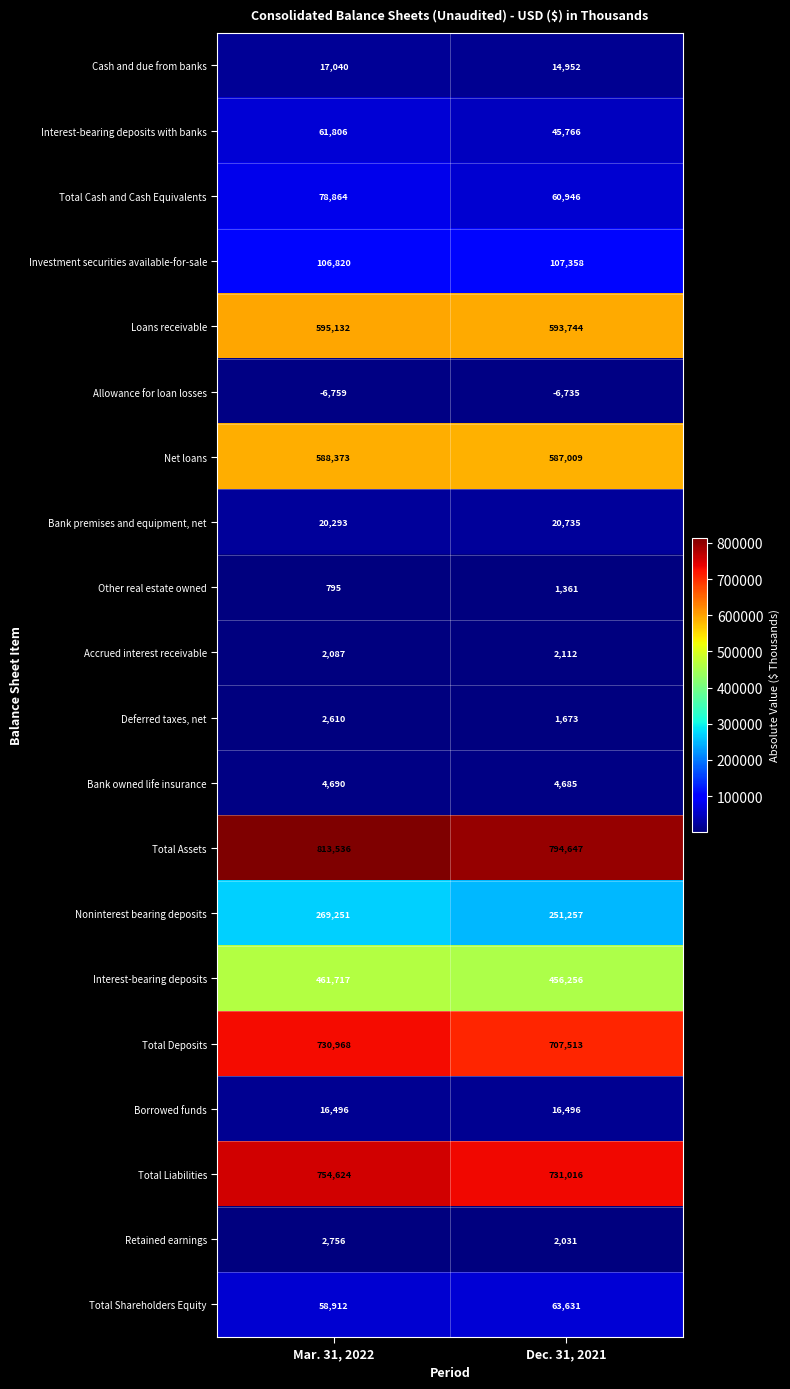

How many series are shown in this chart?

20